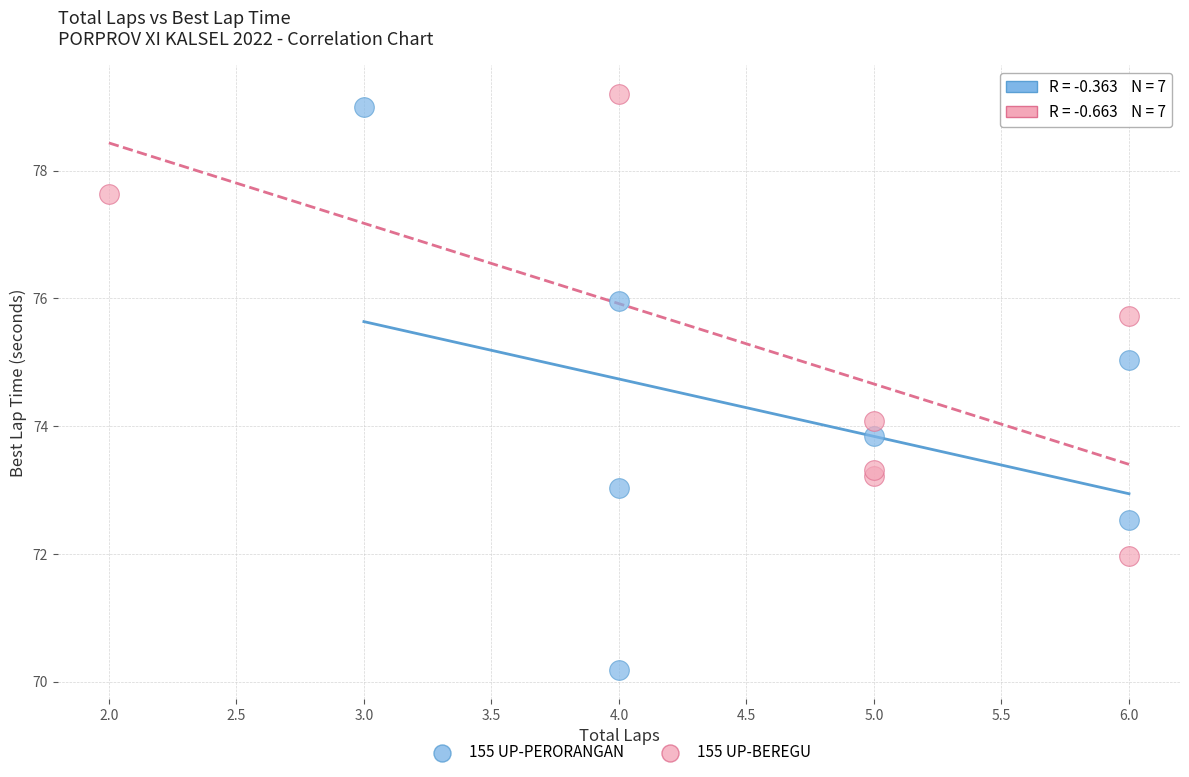

Which series has the largest Y range (max minus min)?

155 UP-PERORANGAN